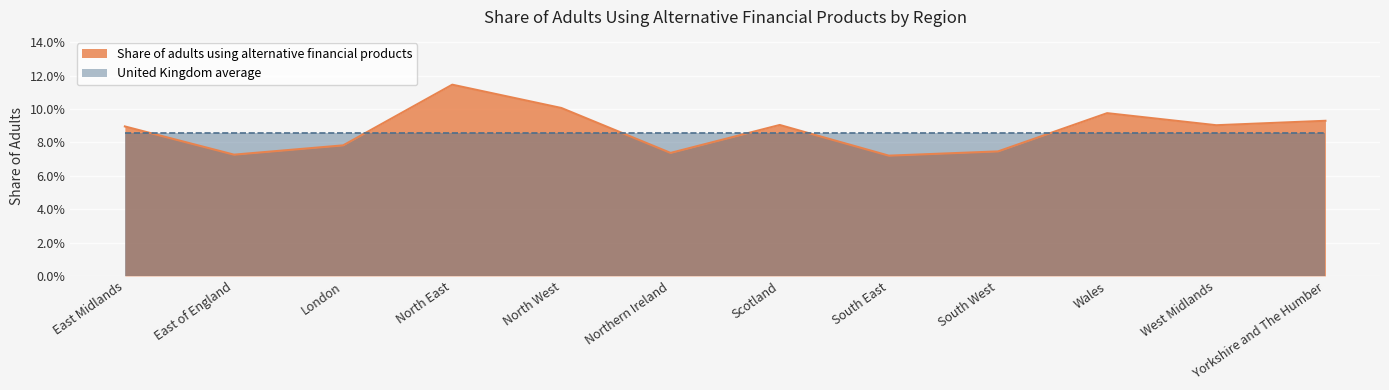

What is the sum of the values at Northern Ireland and South East?

0.1